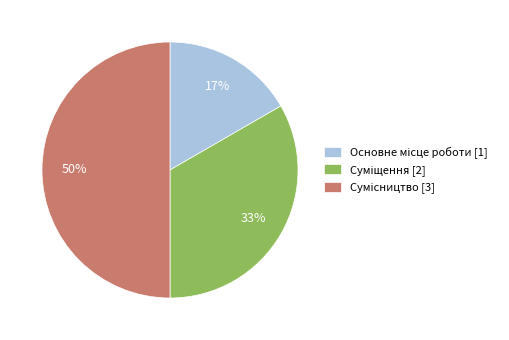

To the nearest percent, what is the average slice percentage?

33%